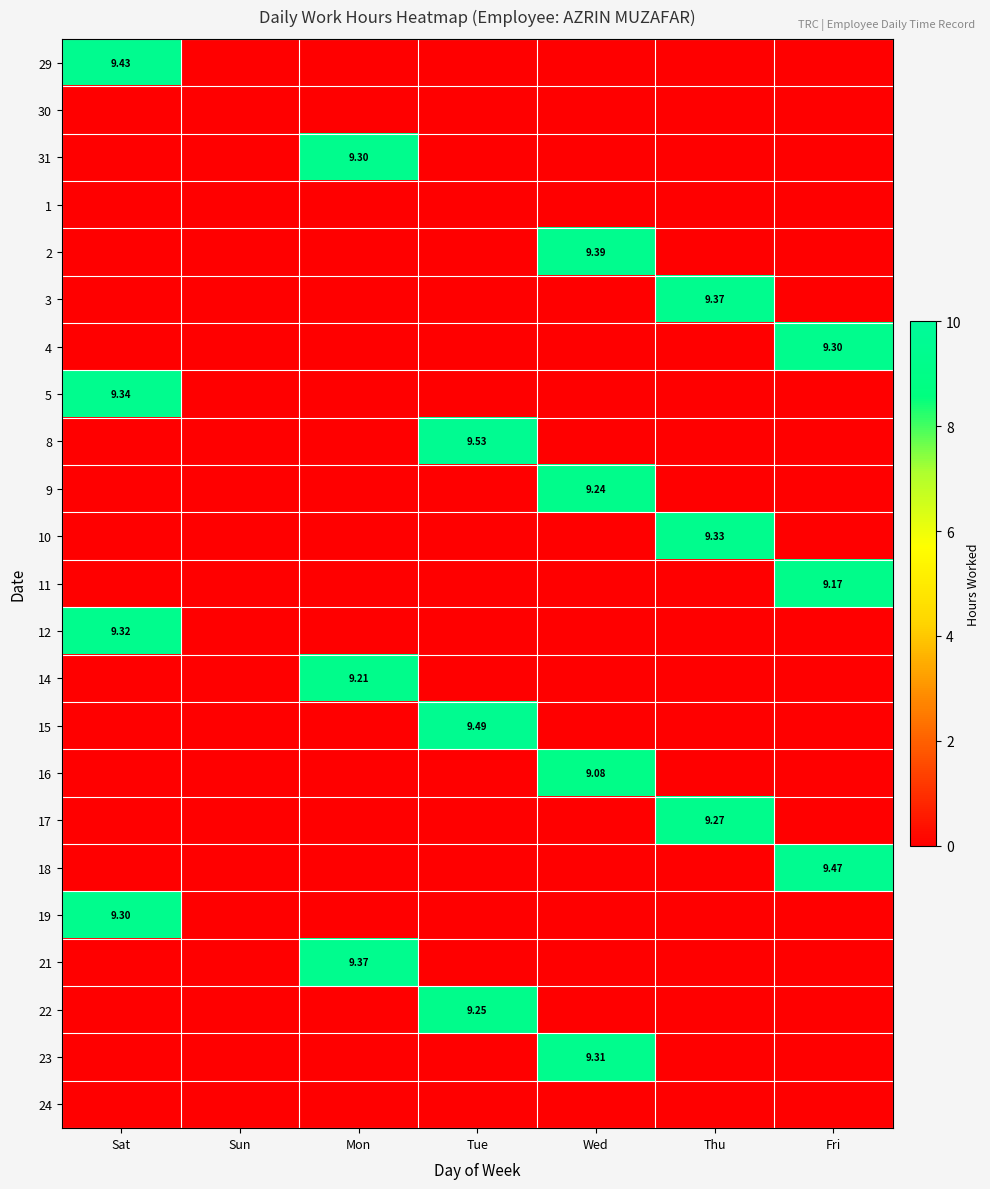

At Tue, list the series in order from smallest to largest.

29, 30, 31, 1, 2, 3, 4, 5, 9, 10, 11, 12, 14, 16, 17, 18, 19, 21, 23, 24, 22, 15, 8